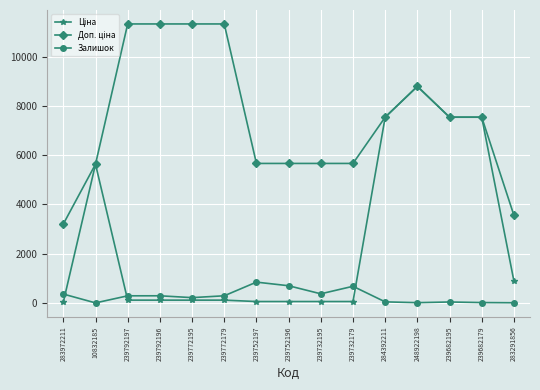

What is the maximum value shown in the chart?

11334.0